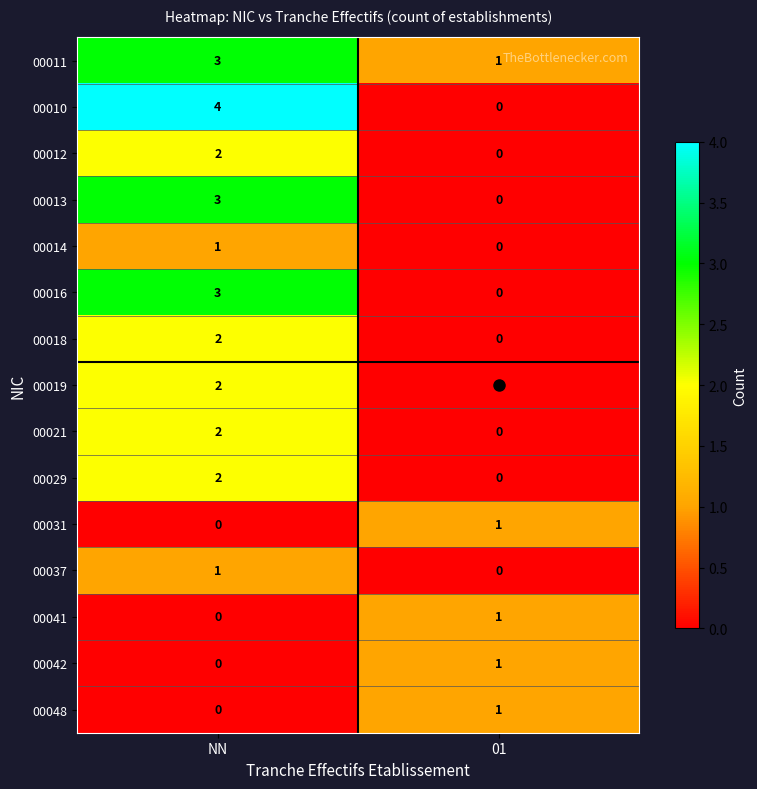

Which series changed the most between NN and 01?

00010